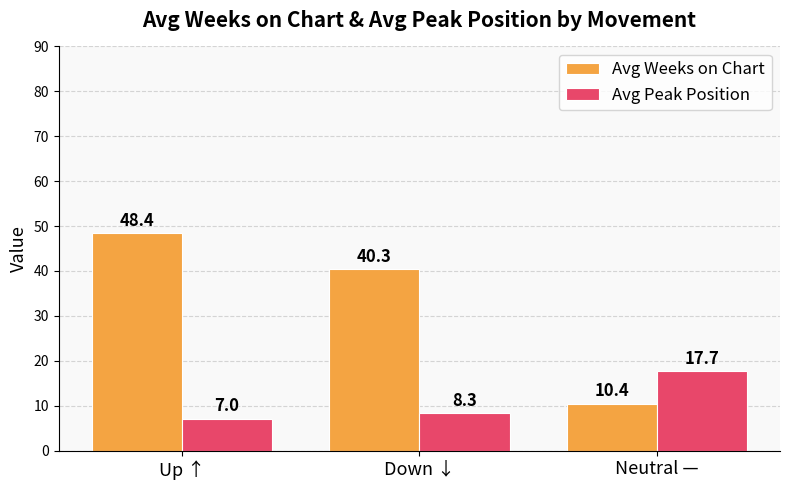

Which category has the lowest value in the Avg Peak Position series?

Up ↑